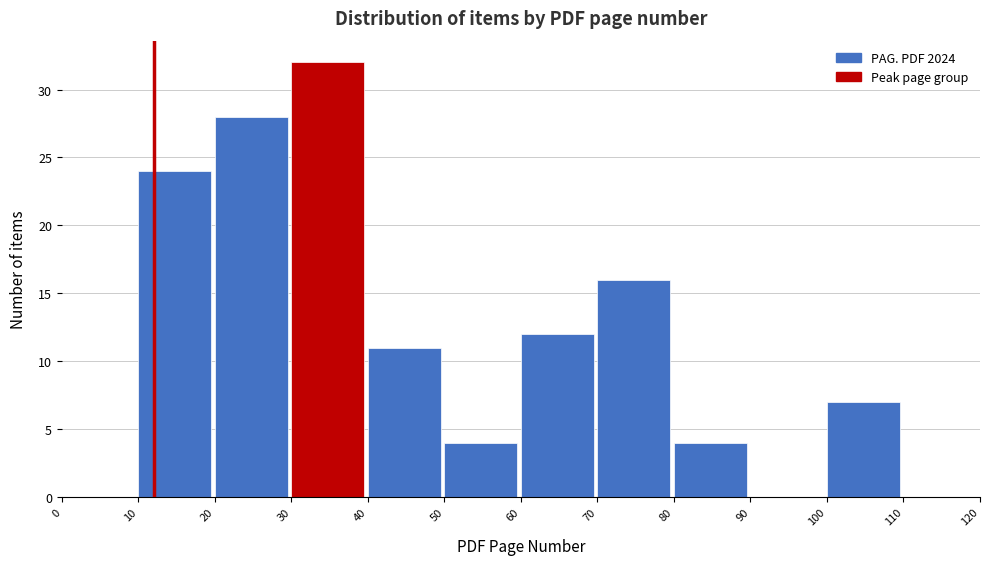

Reading left to right, transcribe this chart: for each bar, give the range it covers on the x-axis and its height. The values are not printed on the chart, so give them approximately, as read against the axis.

0 to 10: 0
10 to 20: 24
20 to 30: 28
30 to 40: 32
40 to 50: 11
50 to 60: 4
60 to 70: 12
70 to 80: 16
80 to 90: 4
90 to 100: 0
100 to 110: 7
110 to 120: 0